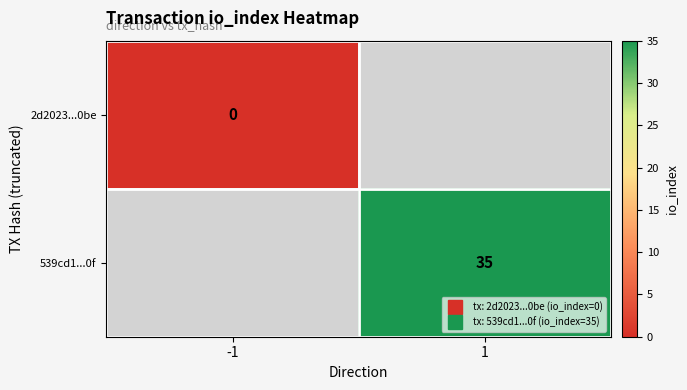

Rank the categories by 2d2023...0be value from lowest to highest.

-1, 1